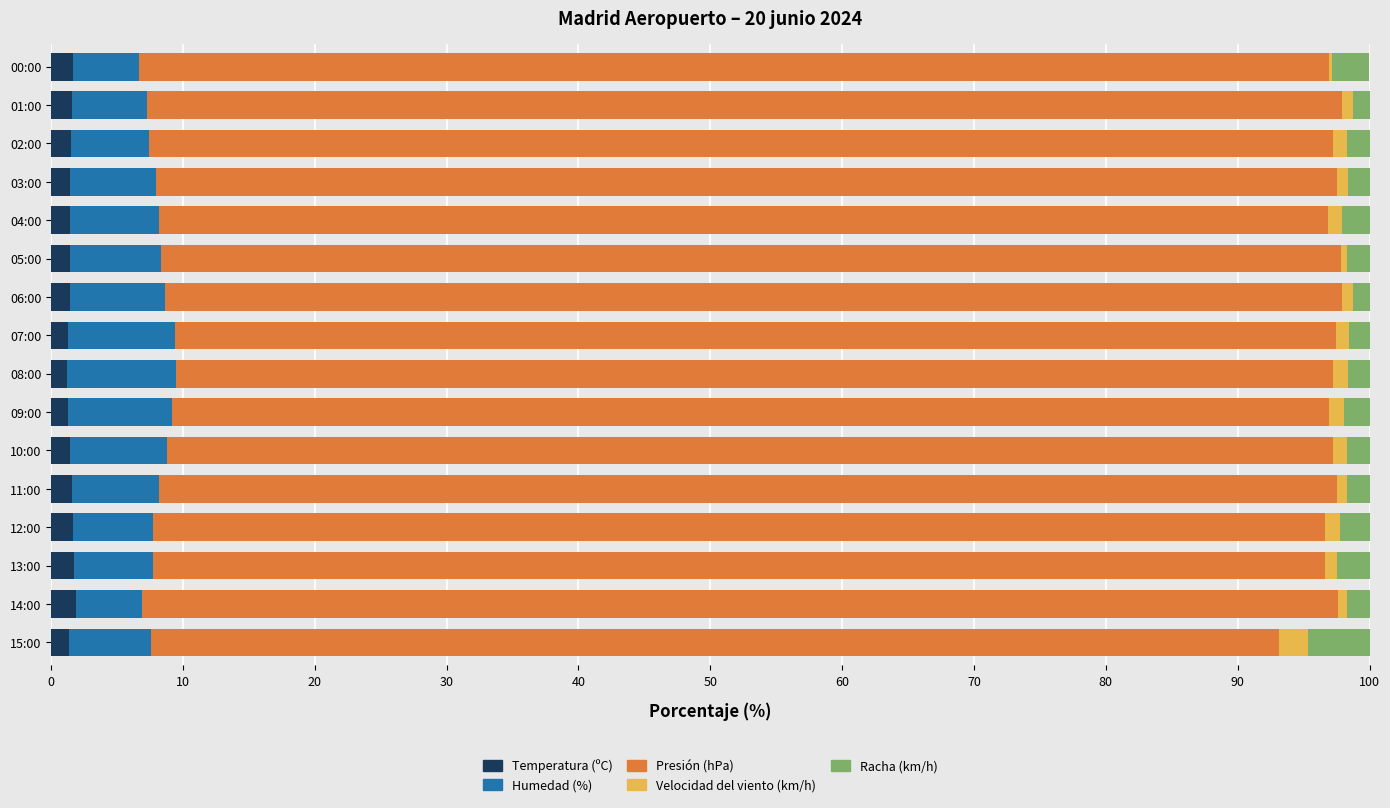

Is it true that Temperatura (ºC) equals 1.4 at 10:00?

True